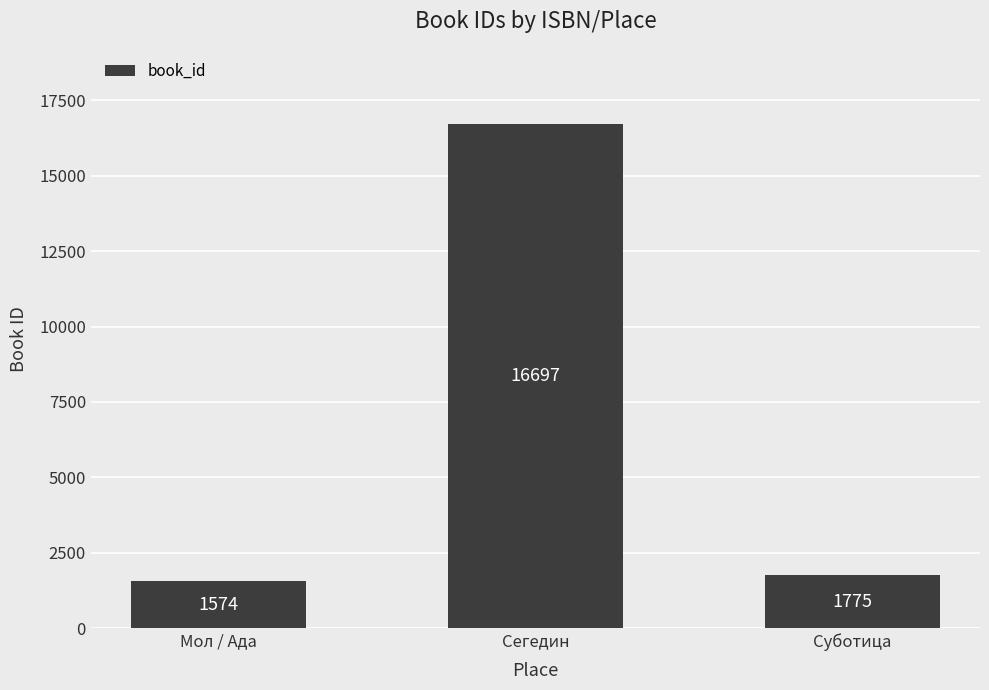

What is the label of the 1st bar from the left?

Мол / Ада